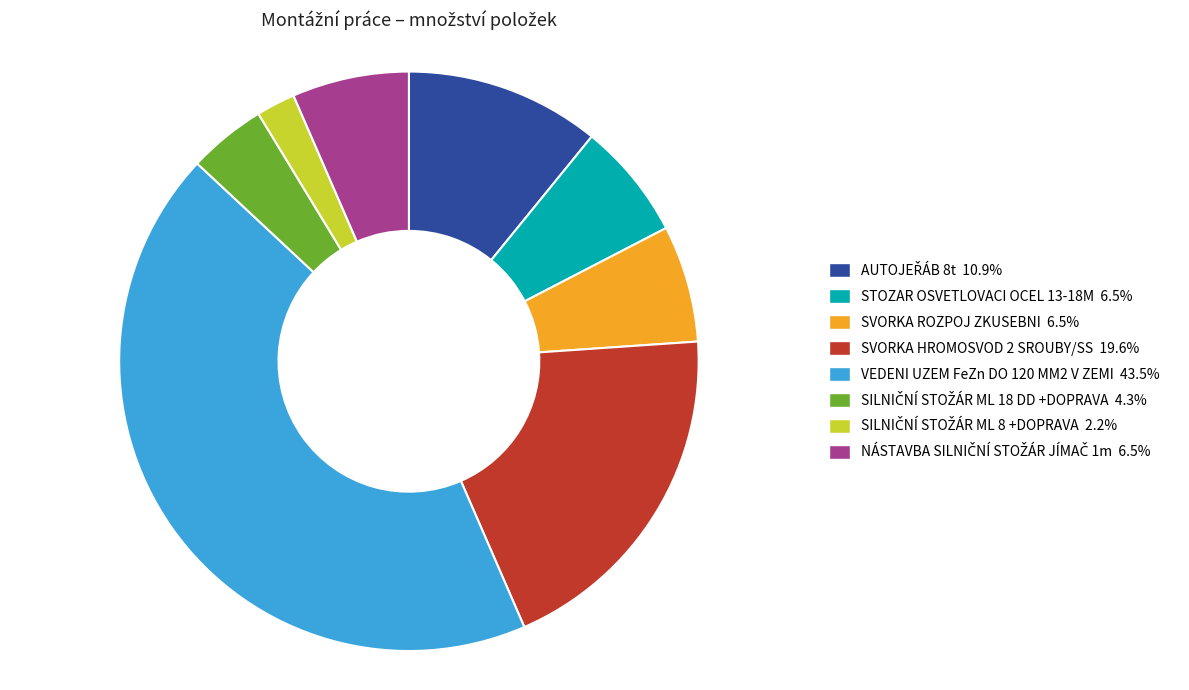

The SVORKA ROZPOJ ZKUSEBNI slice represents 1% of the pie. True or false?

False